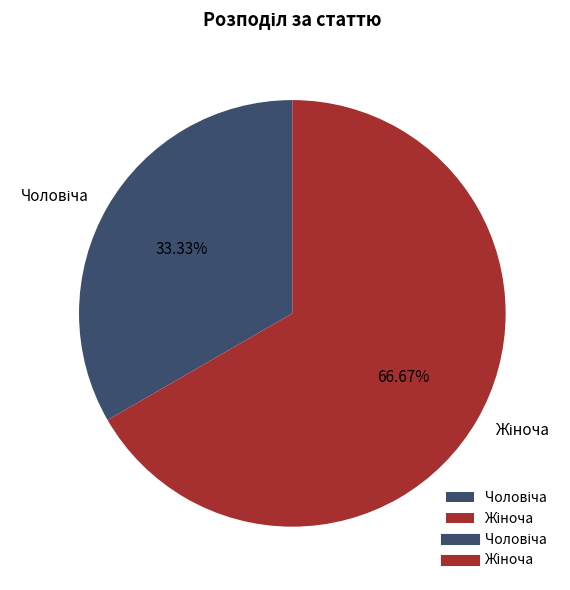

Is there a majority slice in this chart?

Yes